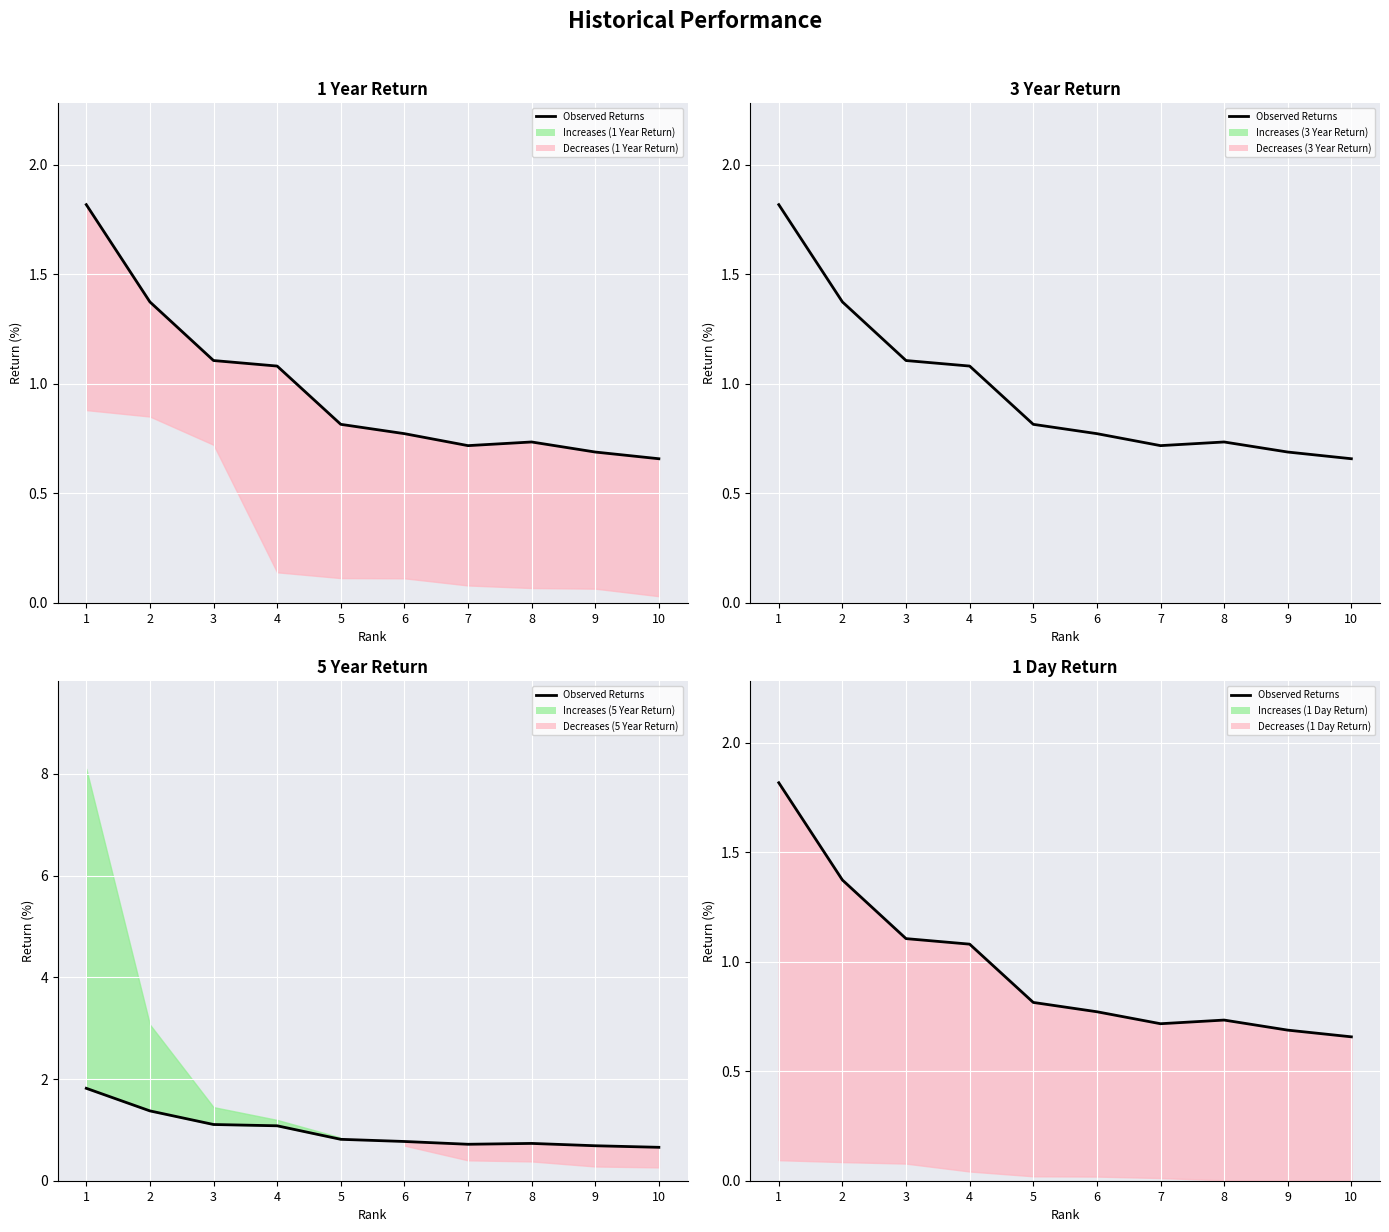

How many points are higher than both their immediate neighbors (excluding endpoints)?

1